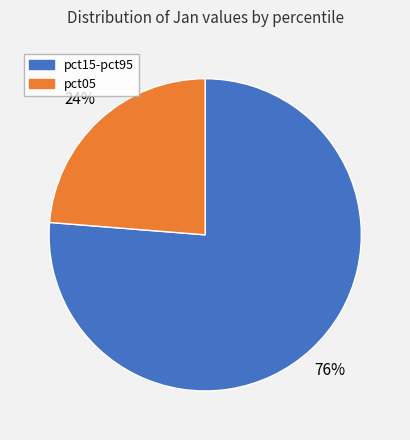

To the nearest percent, what is the average slice percentage?

50%